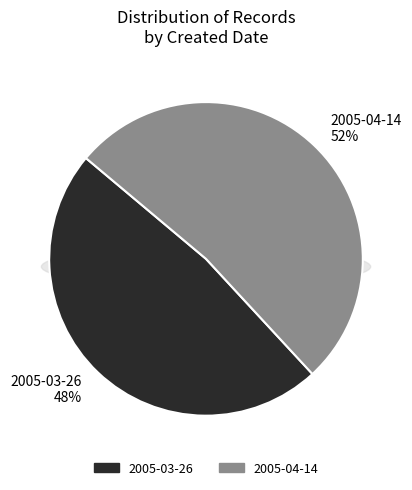

Combined, what portion of the pie is 2005-03-26 and 2005-04-14?

100.0%